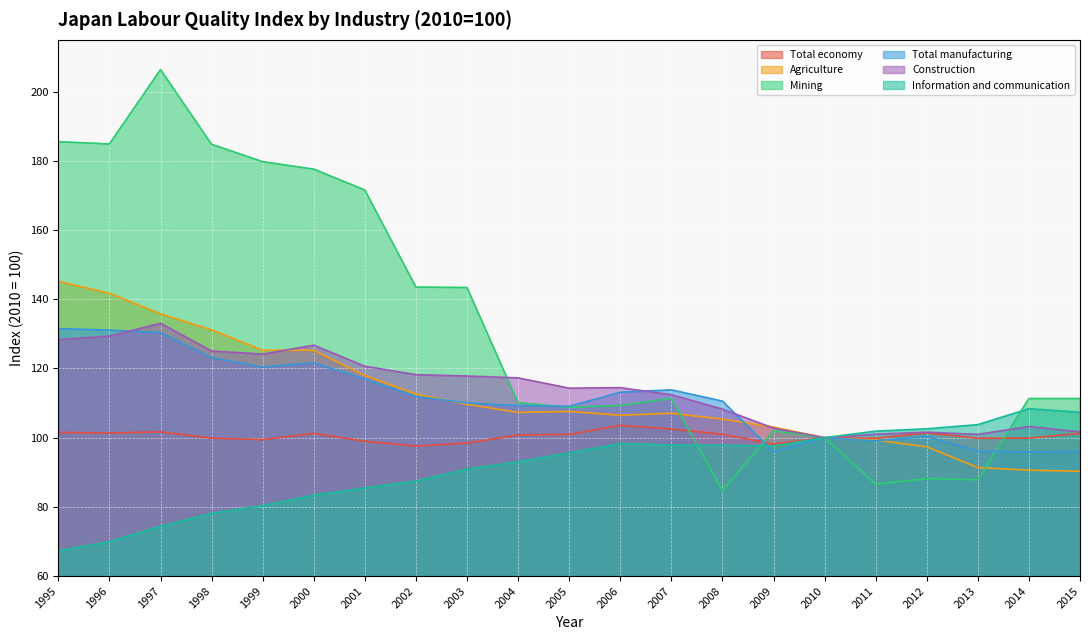

Which category has the lowest value across all series?

1995